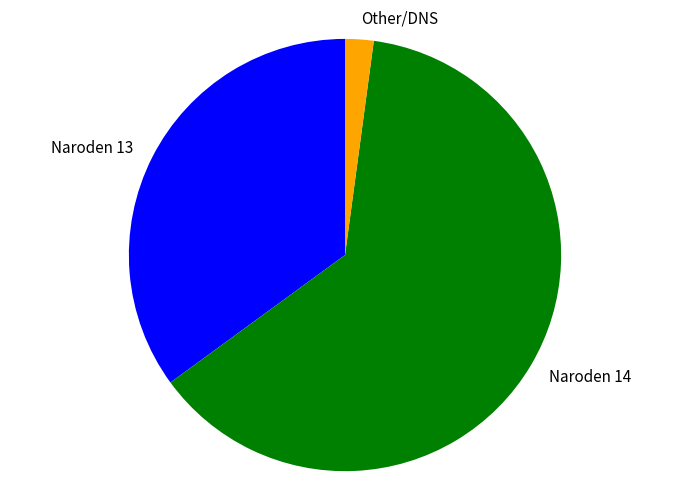

Is it true that Naroden 14 is 51% of the pie?

False